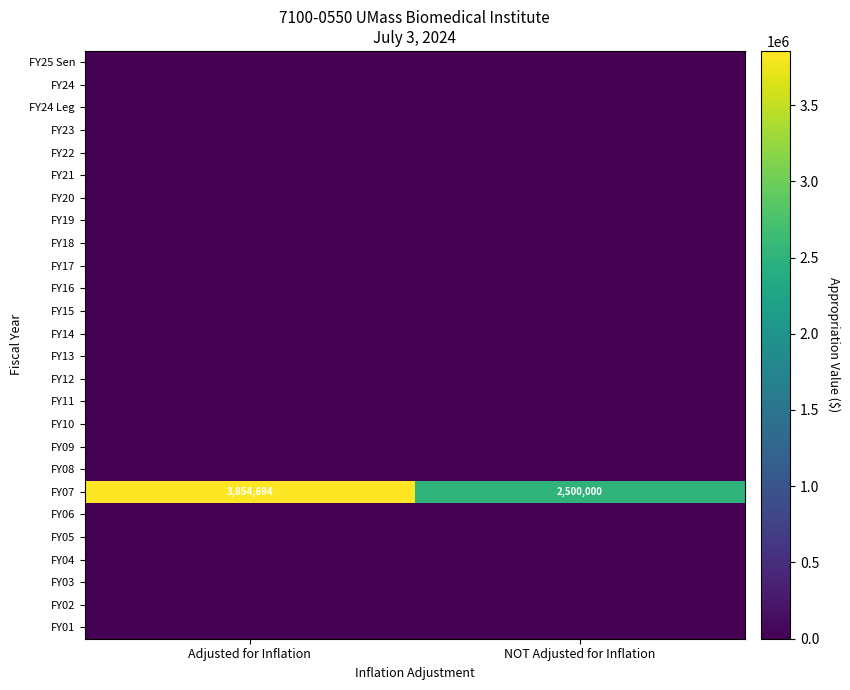

Count the number of categories in the chart.

2